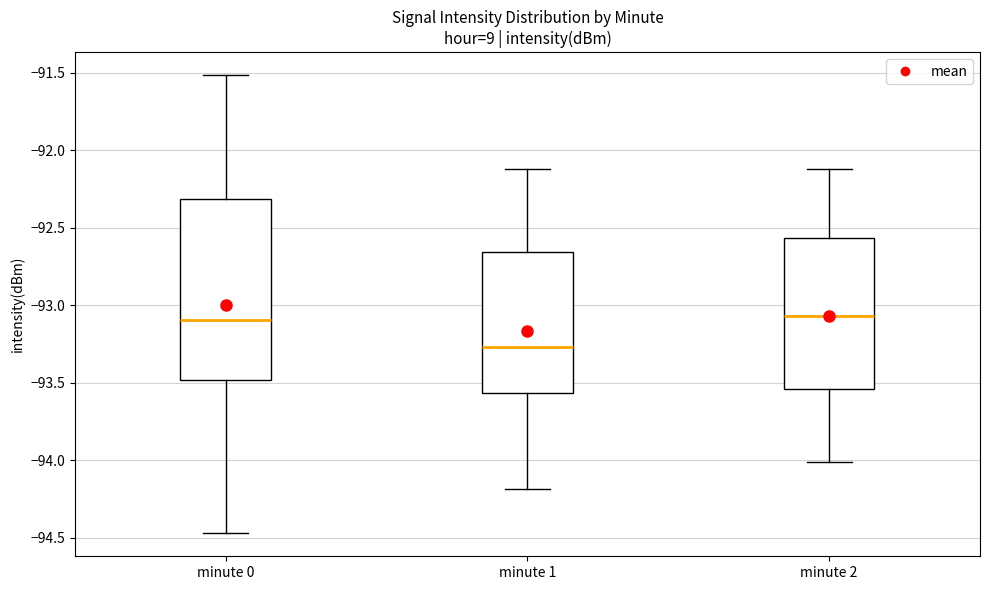

Which box is the tallest, from its lower edge to its upper edge?

minute 0